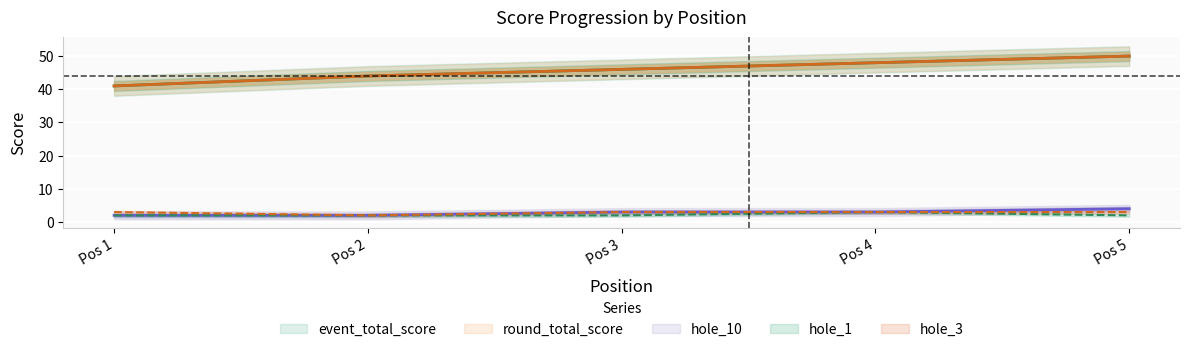

Count the event_total_score values in the range 44 to 48.

3